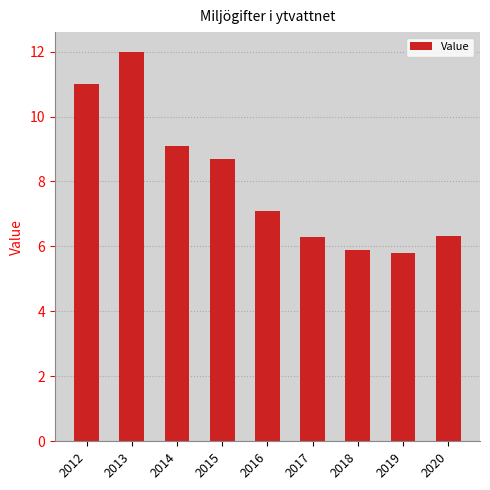

What is the value of the 4th bar from the left?

8.7